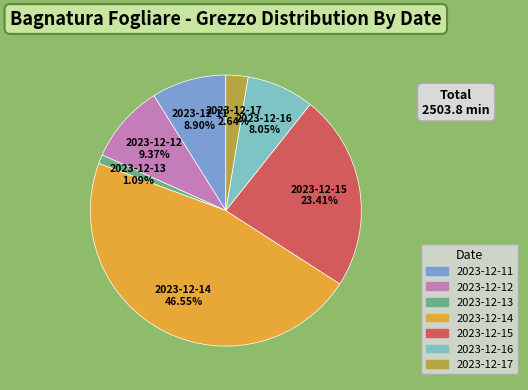

To the nearest percent, what is the combined percentage of 2023-12-12 and 2023-12-17?

12%